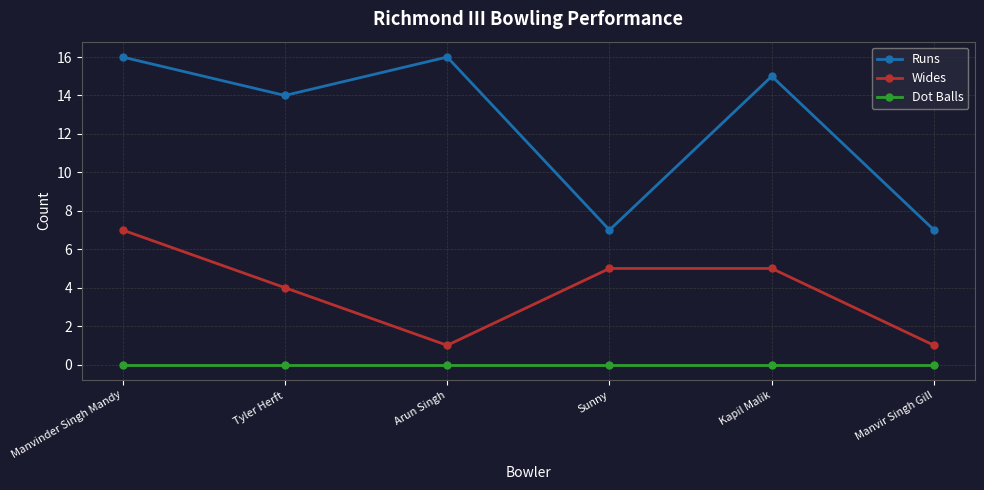

Reading left to right, transcribe all the data shown in this chart.

Runs: Manvinder Singh Mandy=16	Tyler Herft=14	Arun Singh=16	Sunny=7	Kapil Malik=15	Manvir Singh Gill=7
Wides: Manvinder Singh Mandy=7	Tyler Herft=4	Arun Singh=1	Sunny=5	Kapil Malik=5	Manvir Singh Gill=1
Dot Balls: Manvinder Singh Mandy=0	Tyler Herft=0	Arun Singh=0	Sunny=0	Kapil Malik=0	Manvir Singh Gill=0